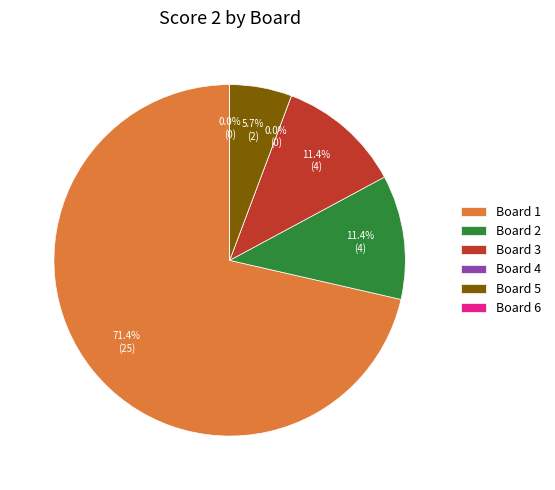

What is the smallest slice in the pie chart?

Board 4